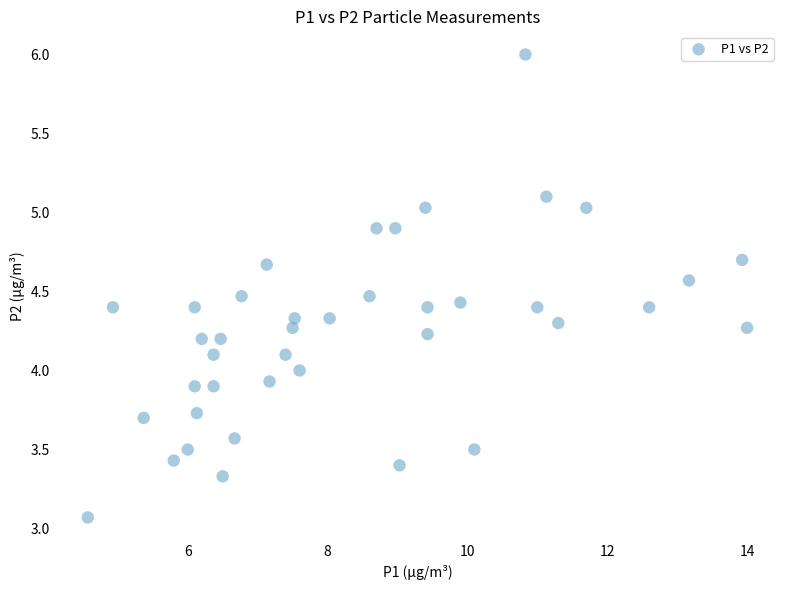

What is the range of Y values (max minus min)?

2.9